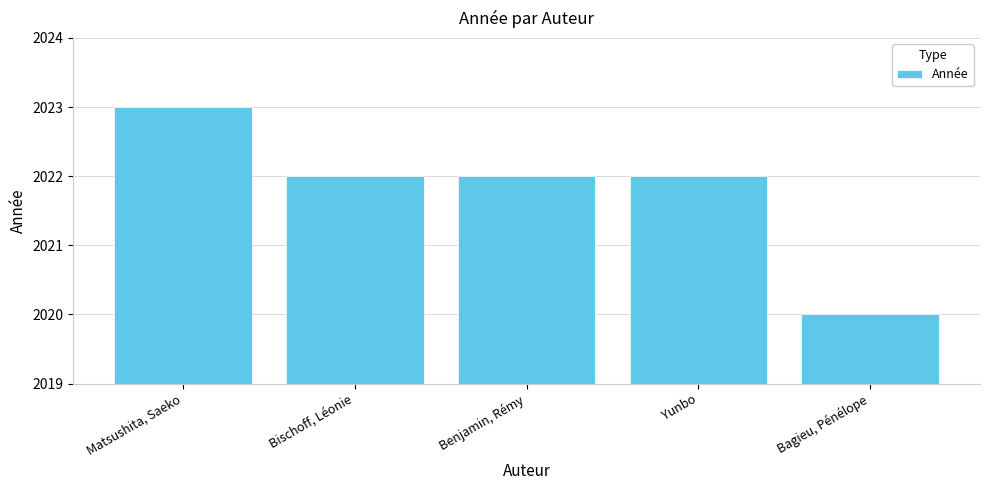

Reading left to right, what are all the values shown in this chart?

Matsushita, Saeko=2023	Bischoff, Léonie=2022	Benjamin, Rémy=2022	Yunbo=2022	Bagieu, Pénélope=2020